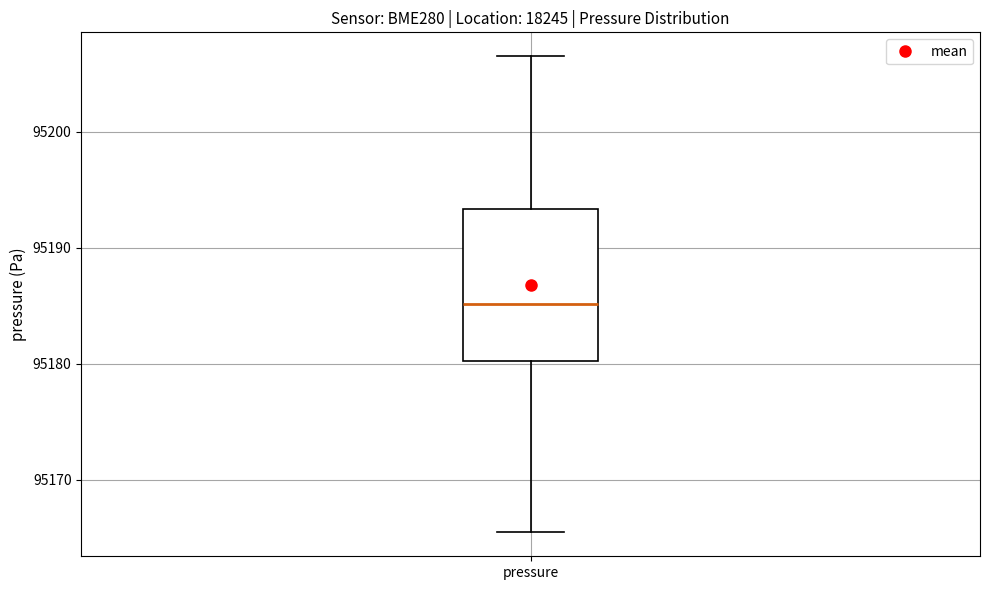

Read this box plot against the y-axis: the position of the median line, the range covered by the box, and the ends of both whiskers. The values are not printed on the chart, so give them approximately, as read against the axis.

median 95185, box 95180 to 95193, whiskers 95165 to 95207